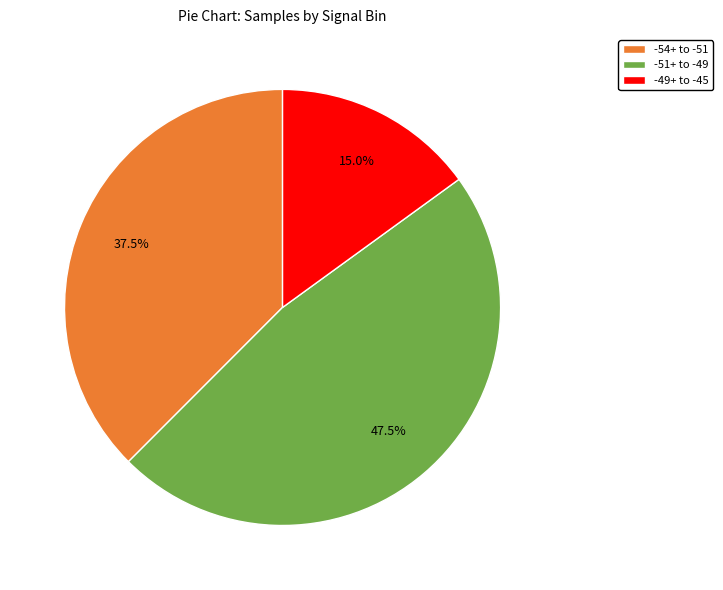

What percentage do -54+ to -51 and -49+ to -45 together represent?

52.5%